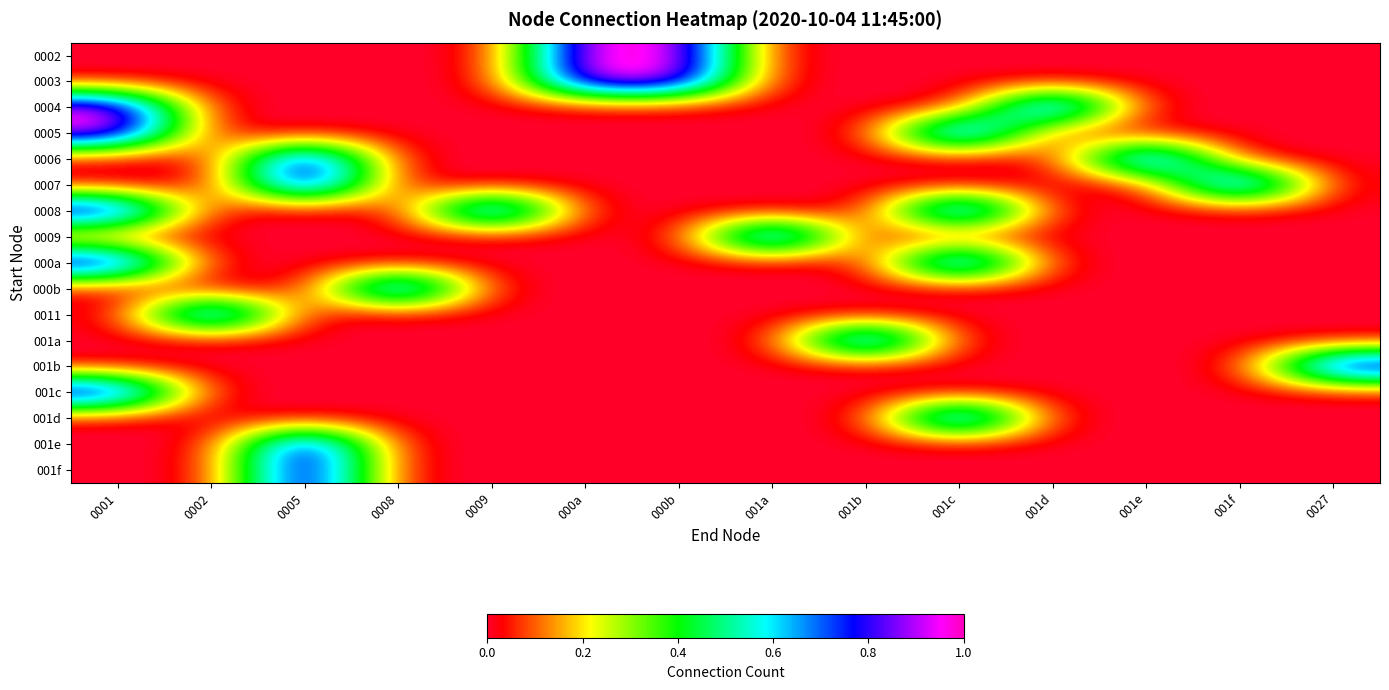

What is the spread (max minus min) of values at 0002?

1